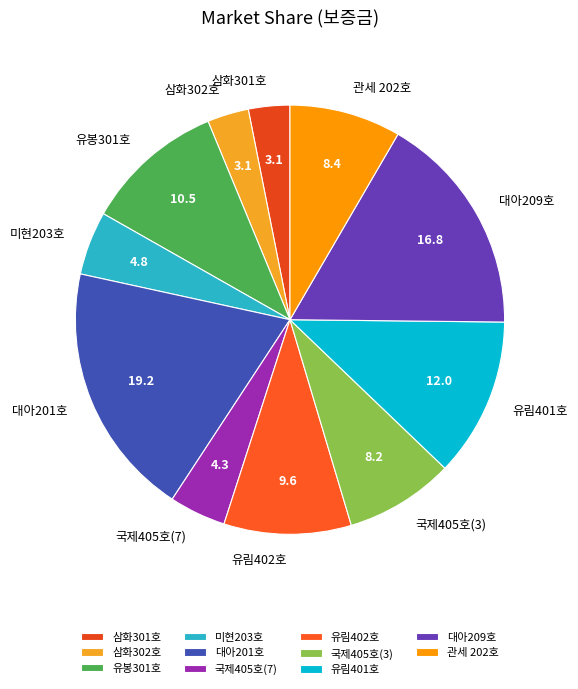

Combined, do 국제405호(7) and 유림402호 account for over 50%?

No